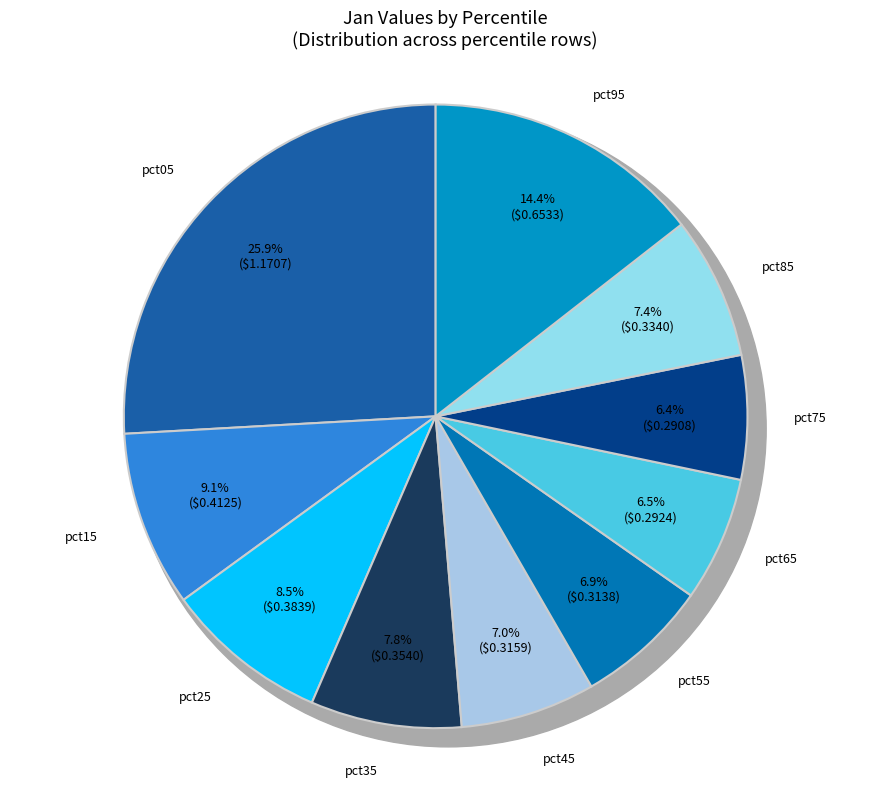

Which slice is the smallest?

pct75